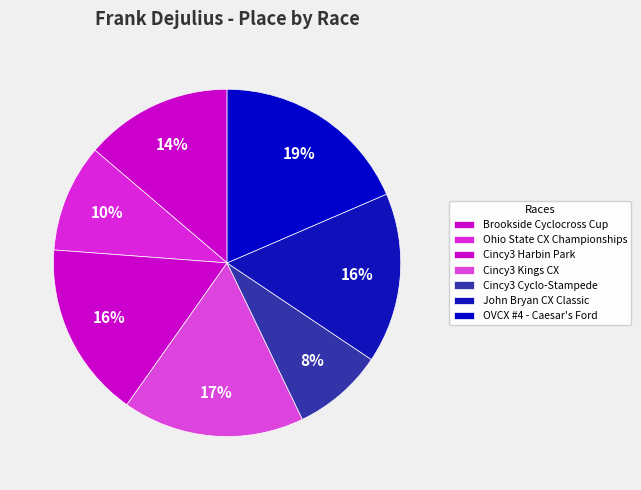

To the nearest percent, what is the combined percentage of OVCX #4 - Caesar's Ford and Brookside Cyclocross Cup?

32%